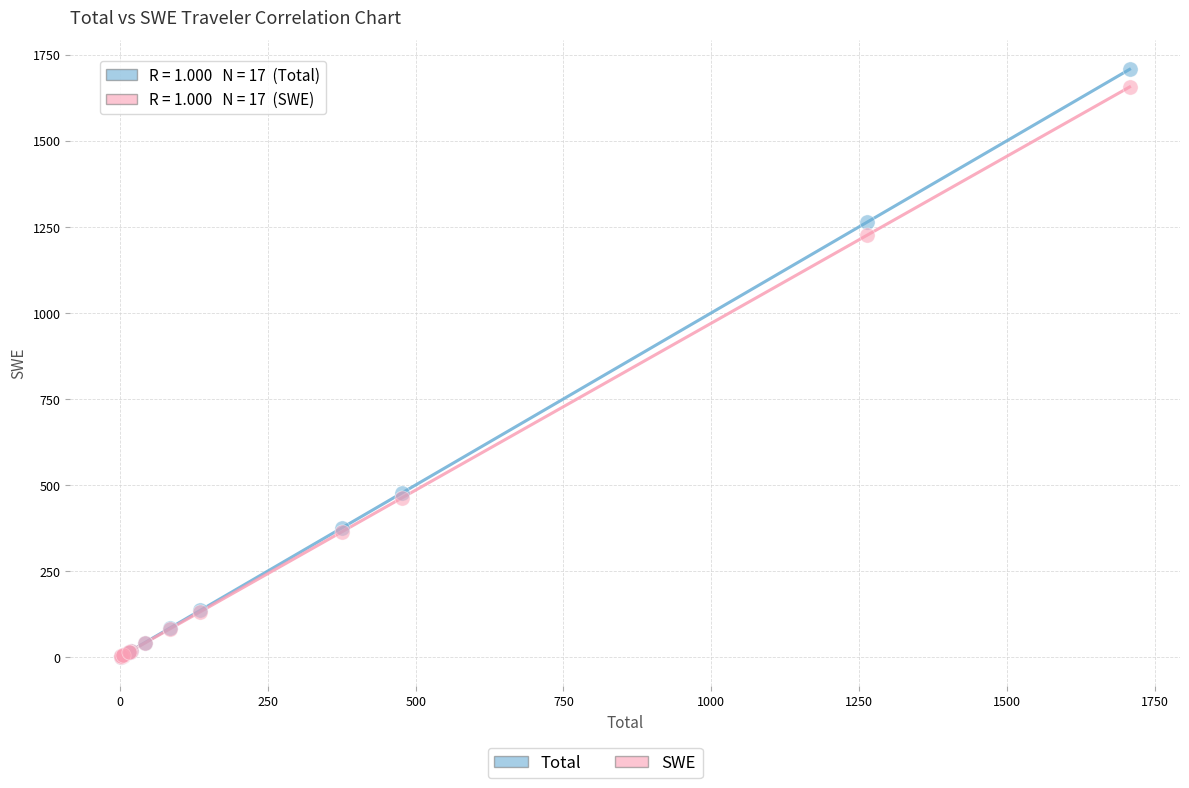

Which series reaches the maximum Y coordinate?

Total